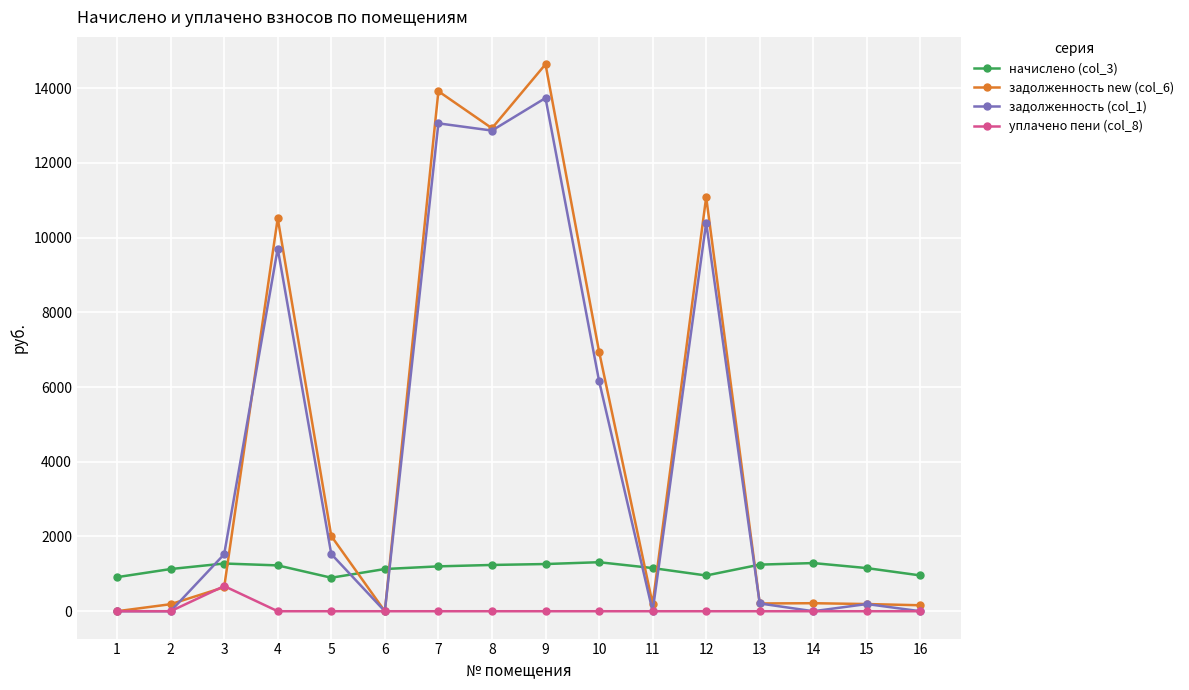

What is the highest value of the задолженность new (col_6) series?

14638.4